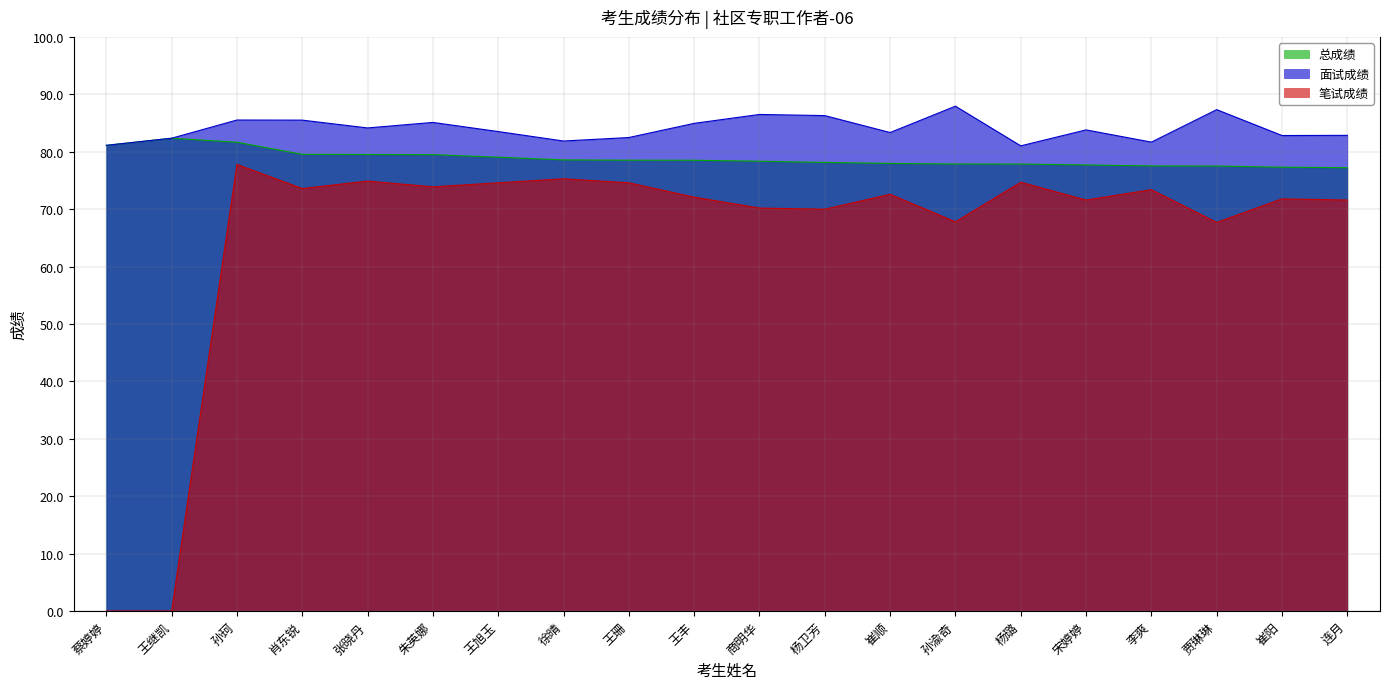

Count the 笔试成绩 values in the range 0 to 1.

20